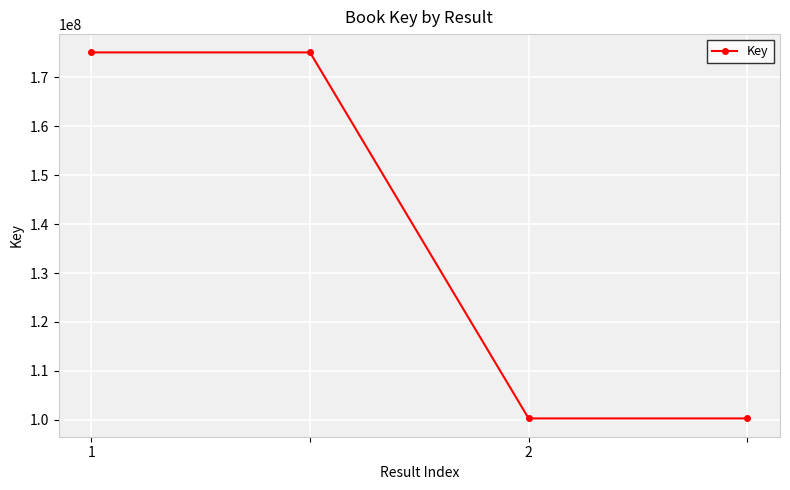

True or false: the data has more than 2 interior local peaks.

False